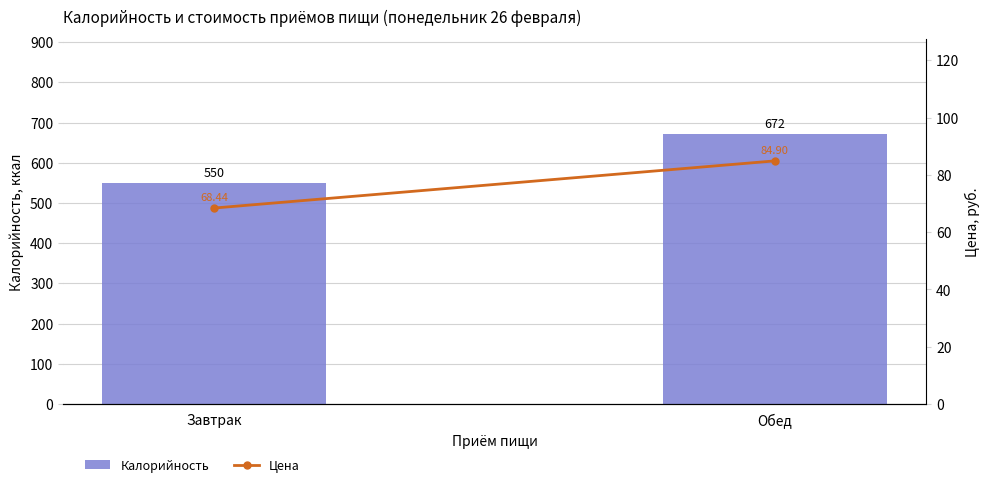

List the series in order of their overall mean, highest first.

Калорийность, Цена